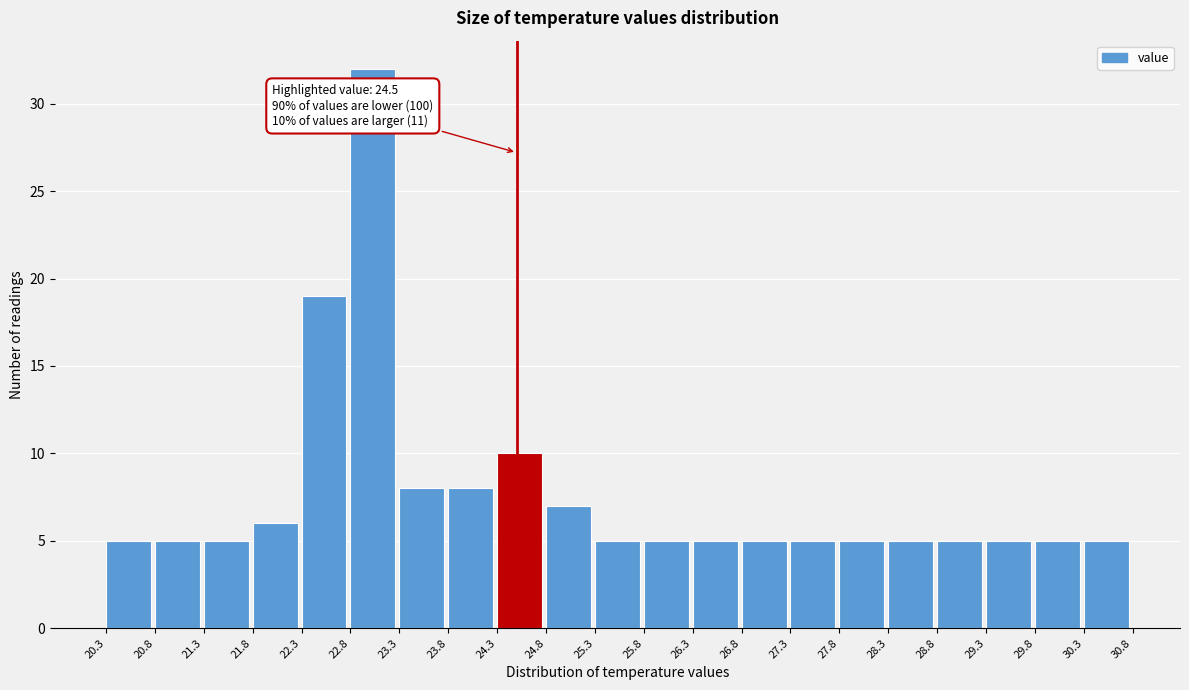

Which range on the x-axis has the tallest bar?

22.8 to 23.3